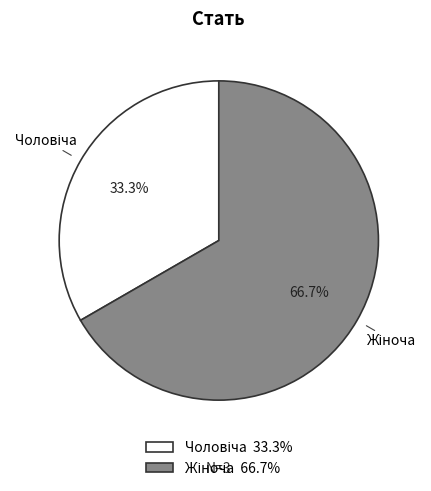

Is there a majority slice in this chart?

Yes